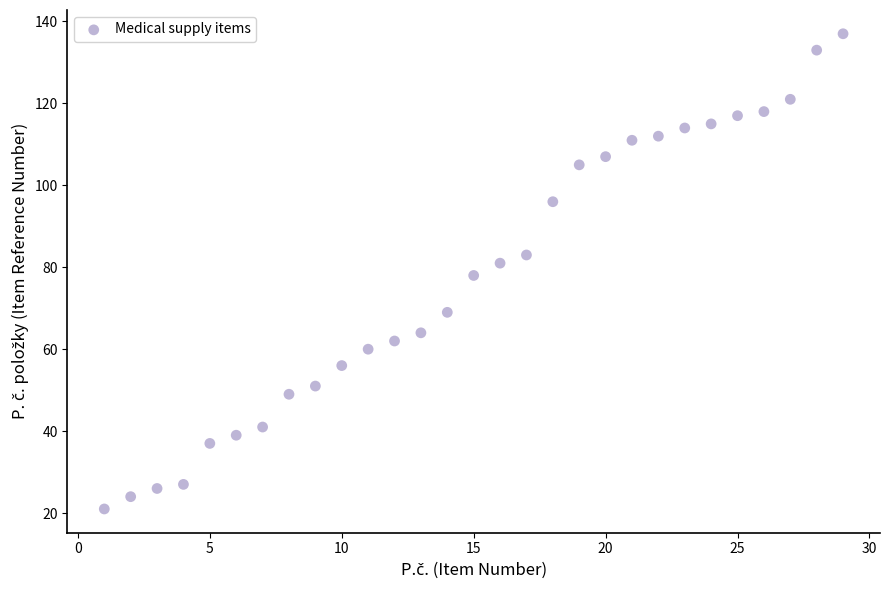

What is the range of Y values (max minus min)?

116